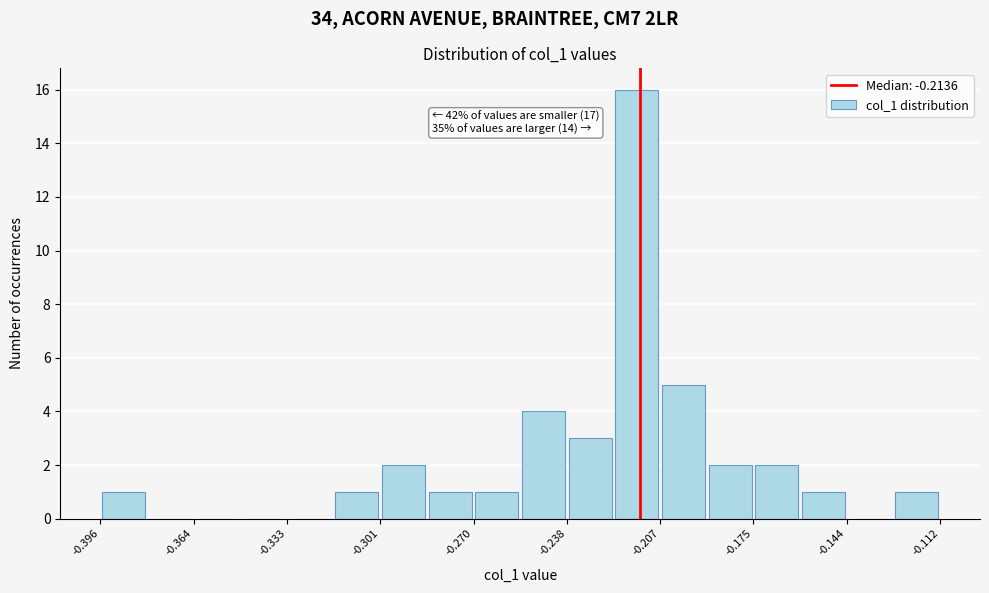

Read against the x-axis, roughly where is the centre of the tallest bar?

-0.215